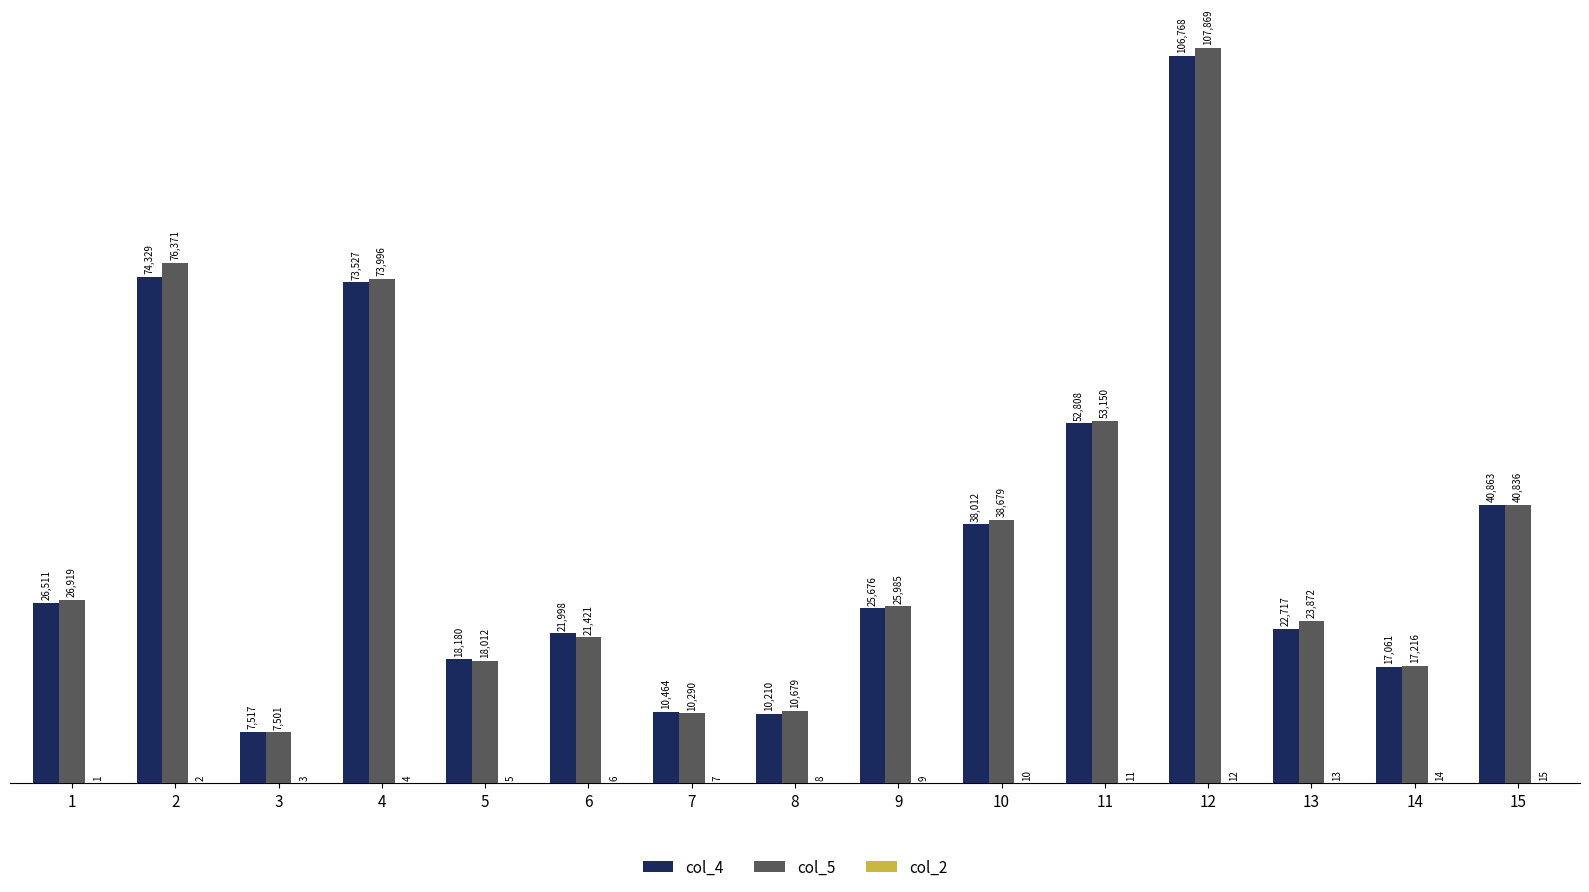

Count the number of data series in this chart.

3